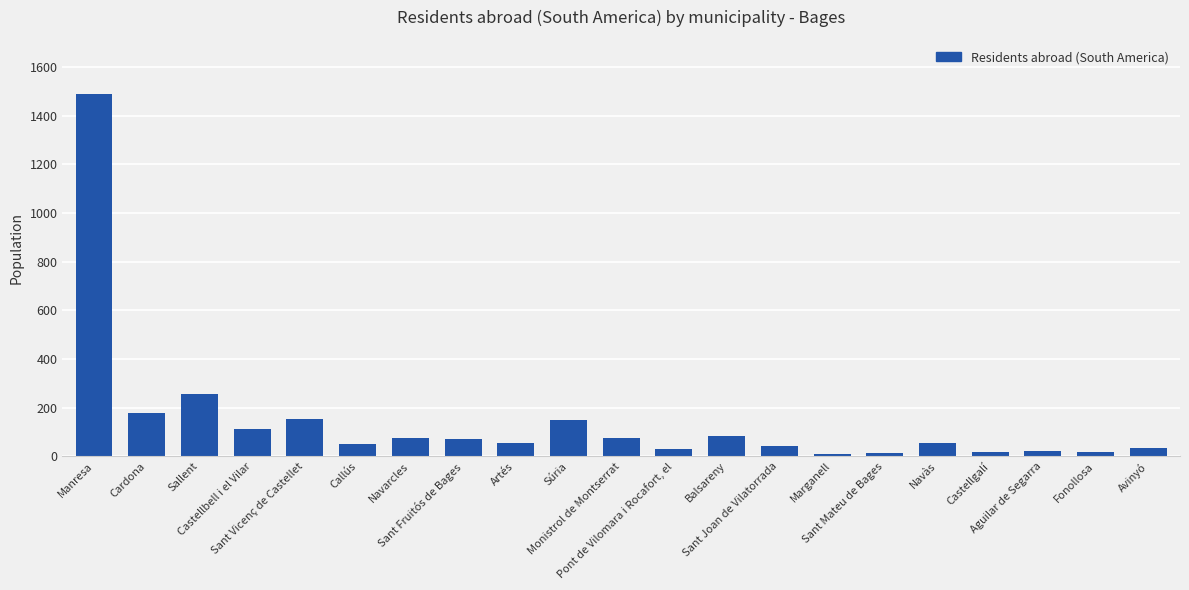

How many series are shown in this chart?

1